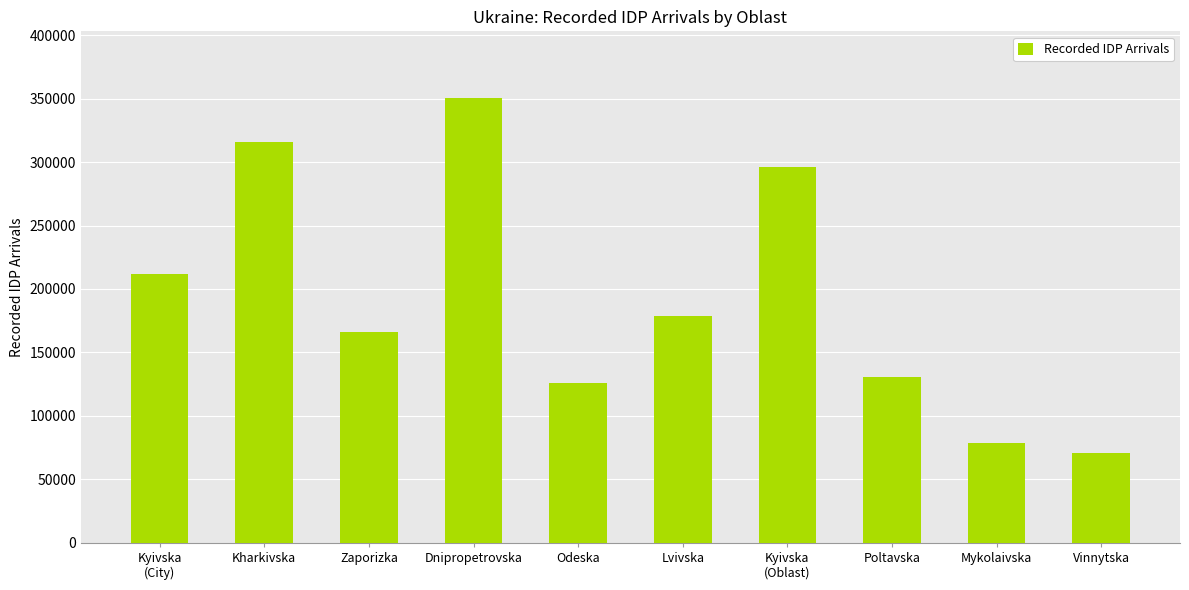

What is the ratio of the value at Mykolaivska to the value at Poltavska?

0.6